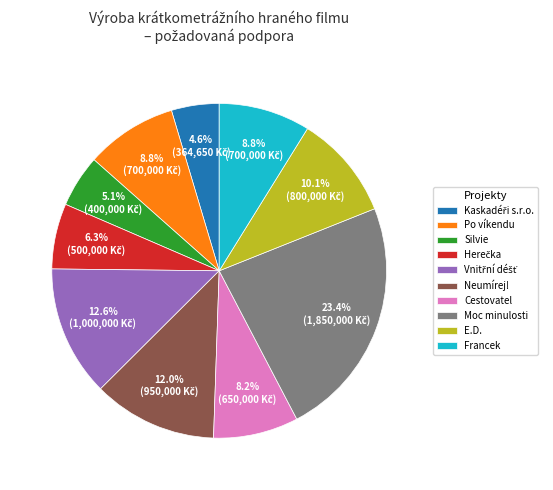

Which category has the biggest portion of the pie?

Moc minulosti